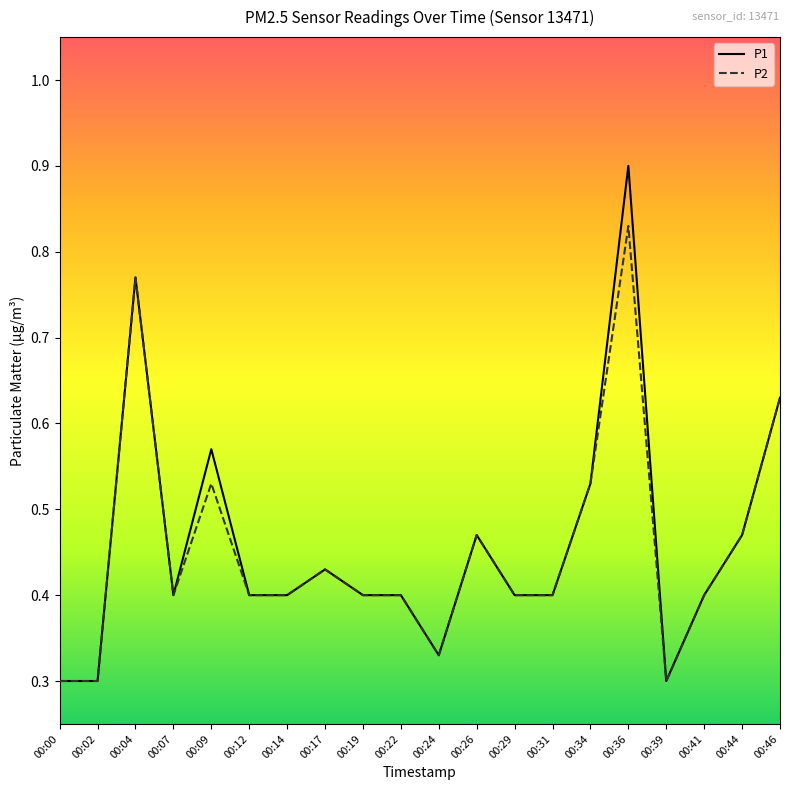

List the series in order of their peak value, lowest first.

P2, P1